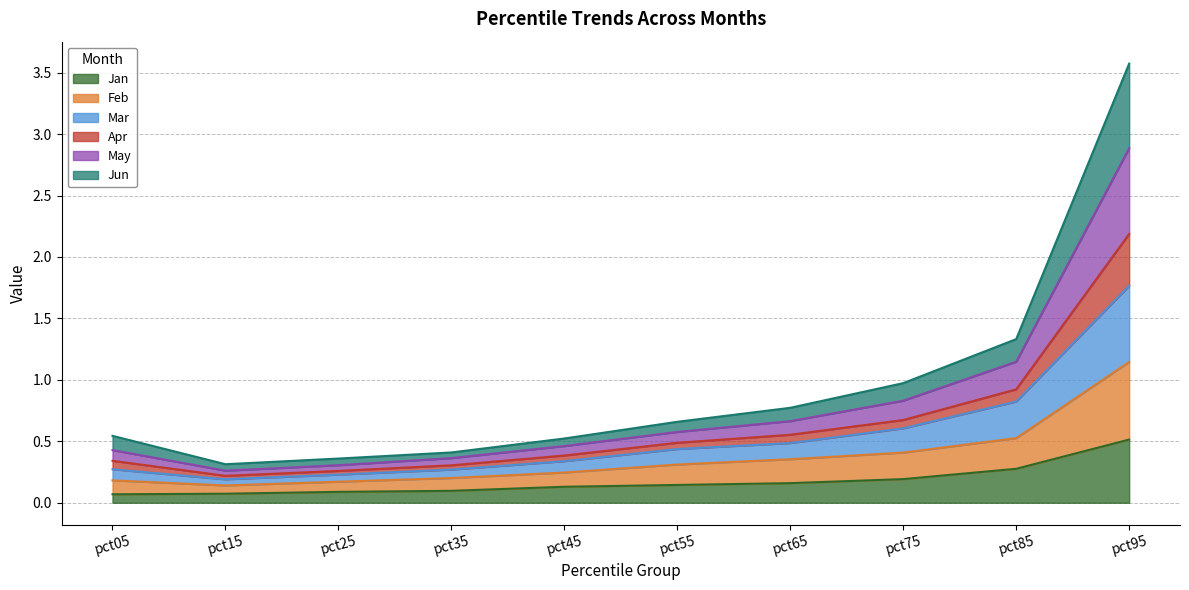

What is the highest value of the Jan series?

0.5